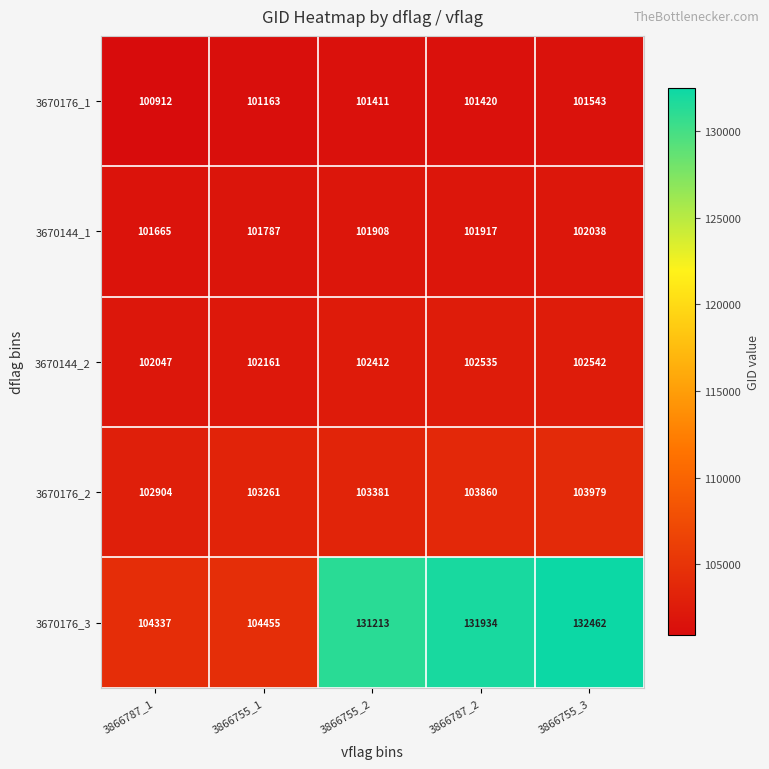

What is the total value across all series at 3866787_2?

541666